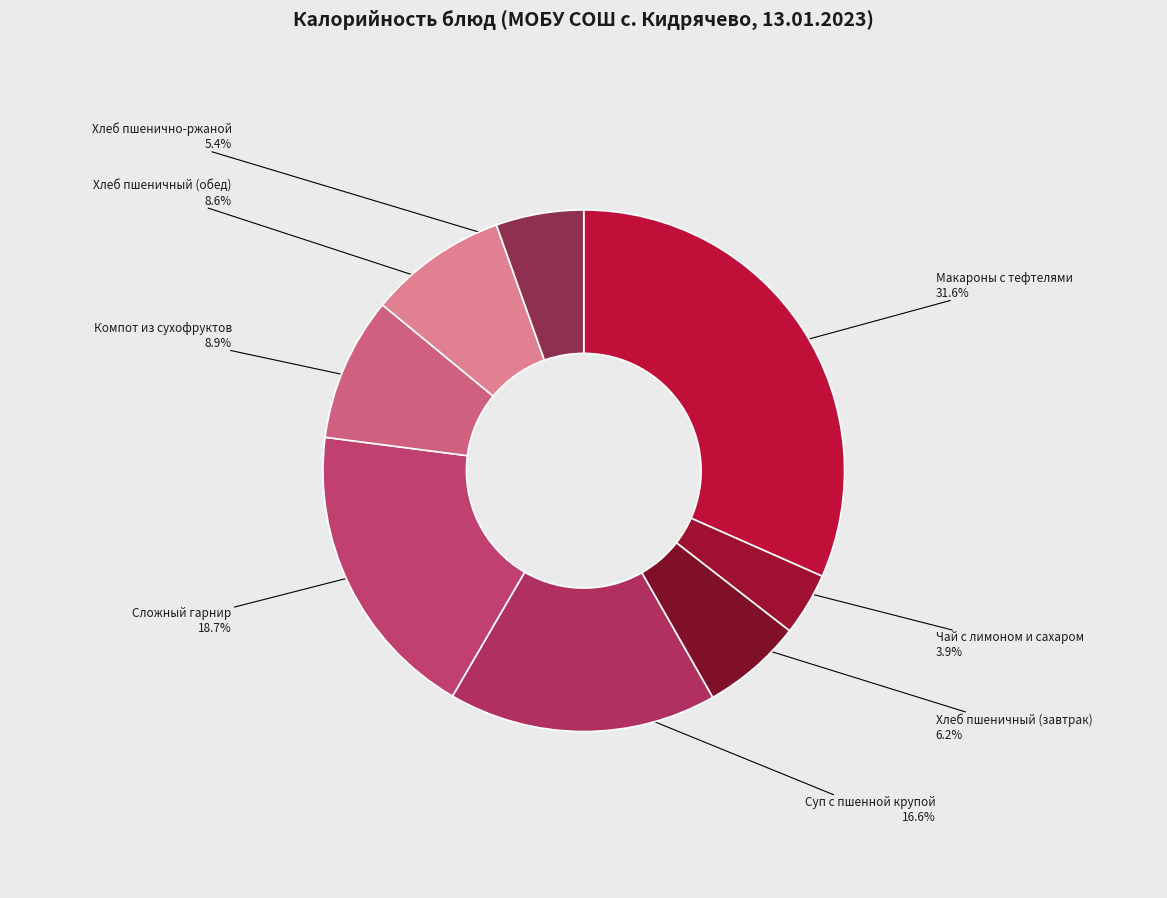

To the nearest percent, what percentage of the pie is Компот из сухофруктов?

9%